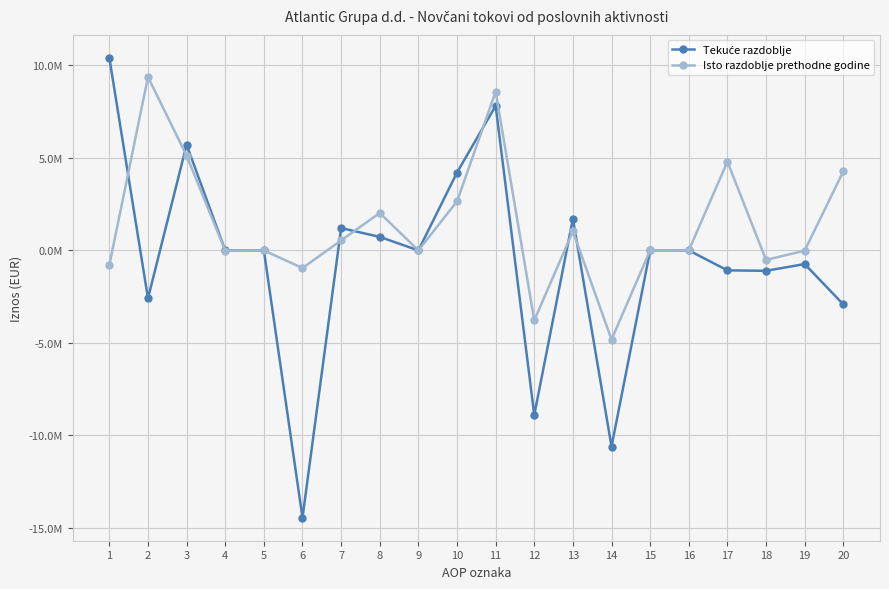

What is the difference between the Isto razdoblje prethodne godine values at 14 and 19?

4804272